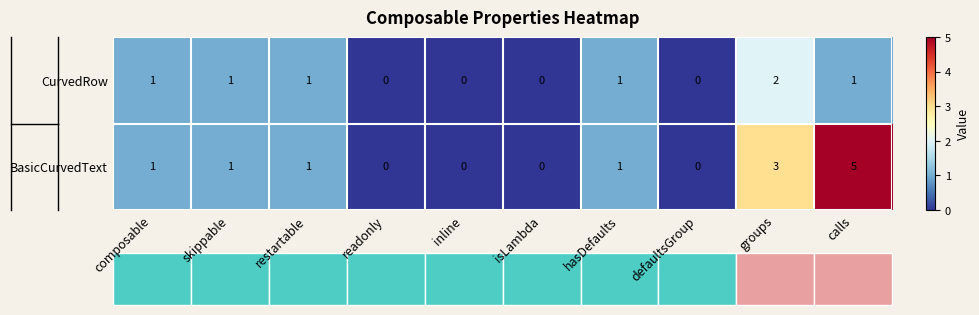

Which series has the largest total across all categories?

BasicCurvedText